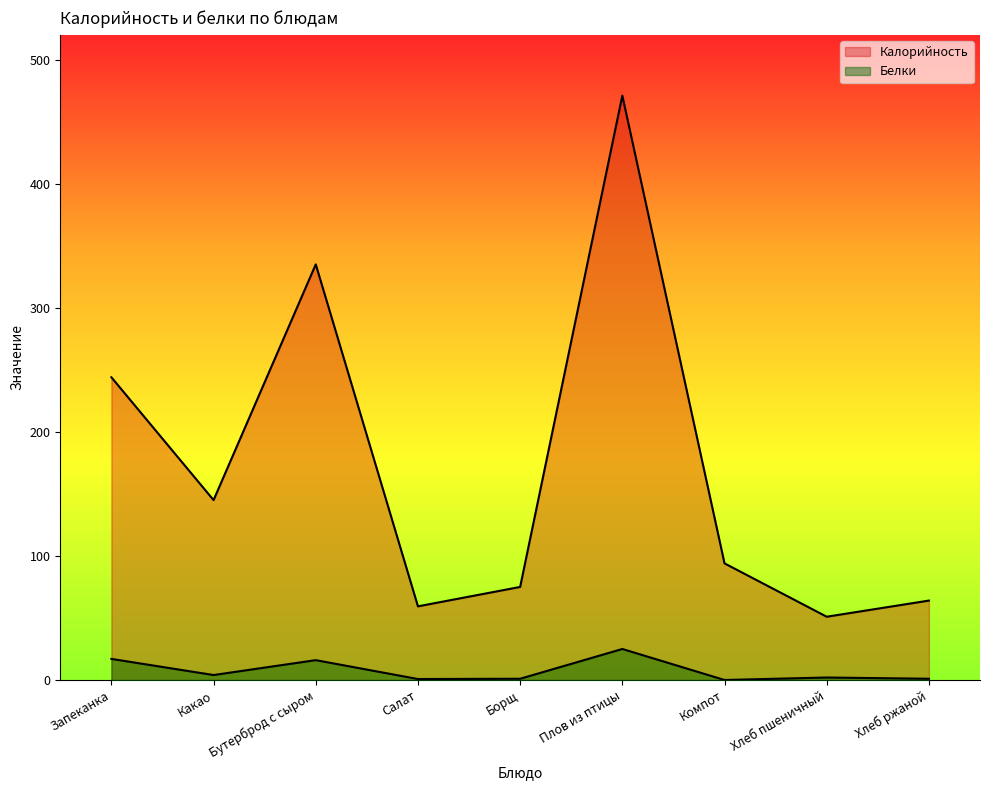

What is the difference between the maximum and second lowest values in the Калорийность series?

411.6